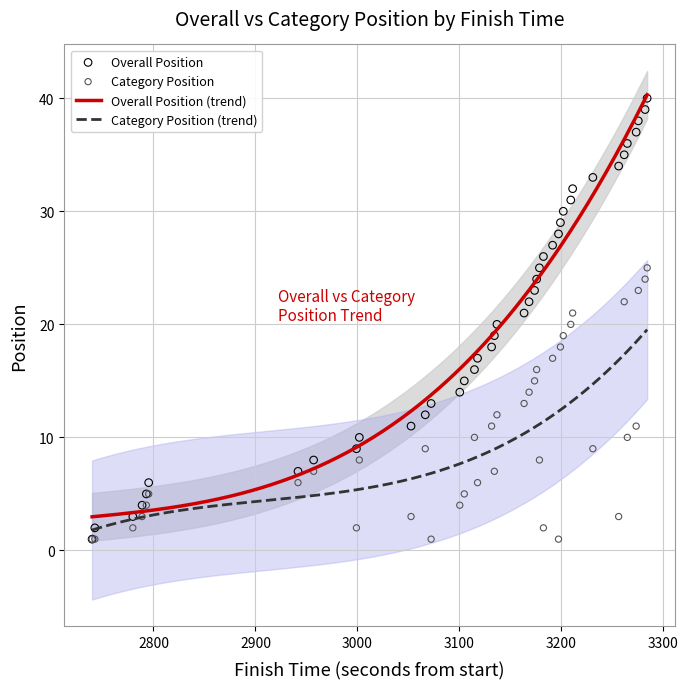

What is the lowest value of the Overall Position (trend) series?

3.0